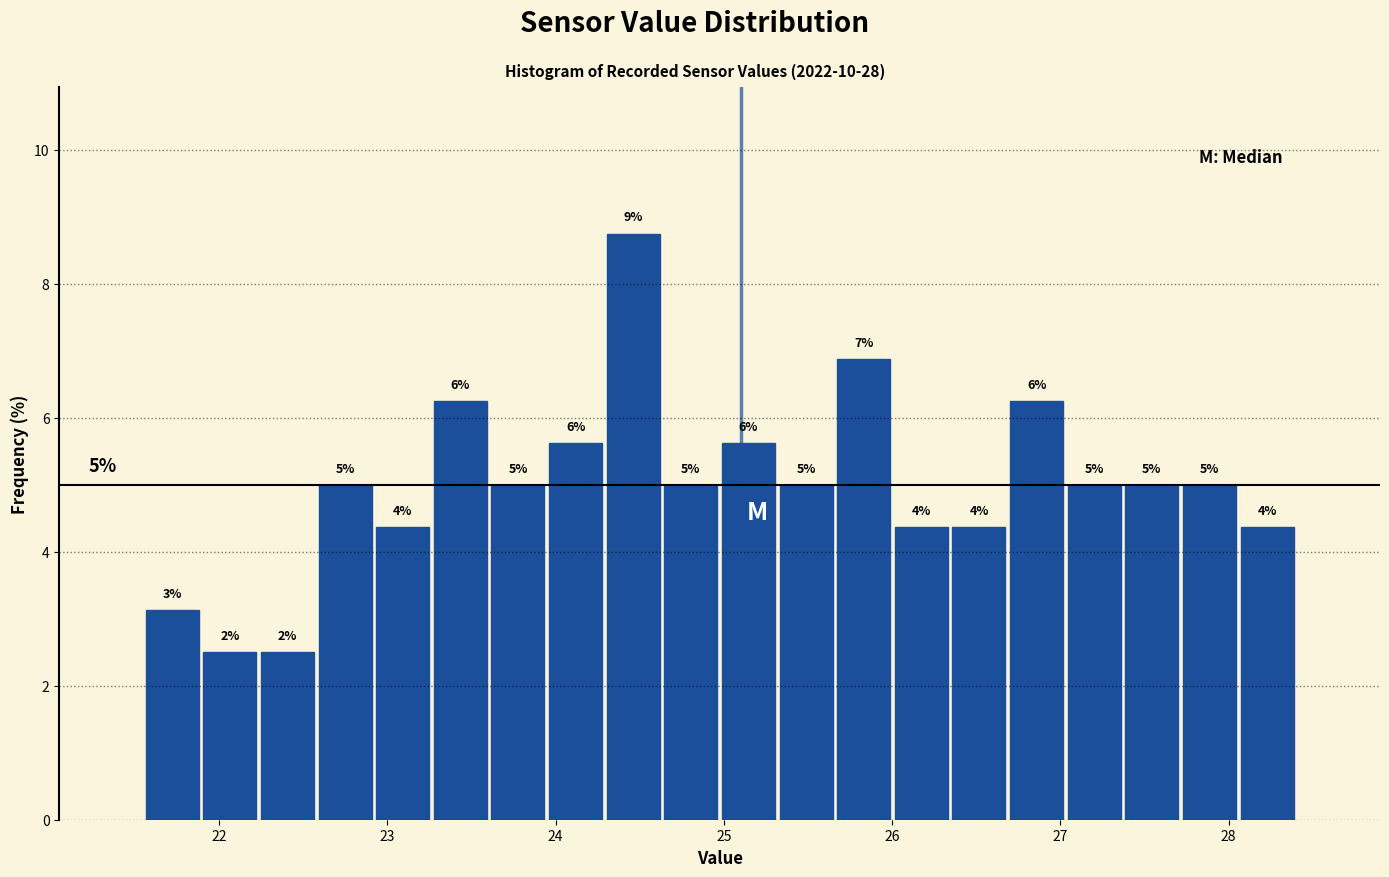

Around what value on the x-axis is the tallest bar? Give the approximate position of its centre, as read against the axis.

24.5